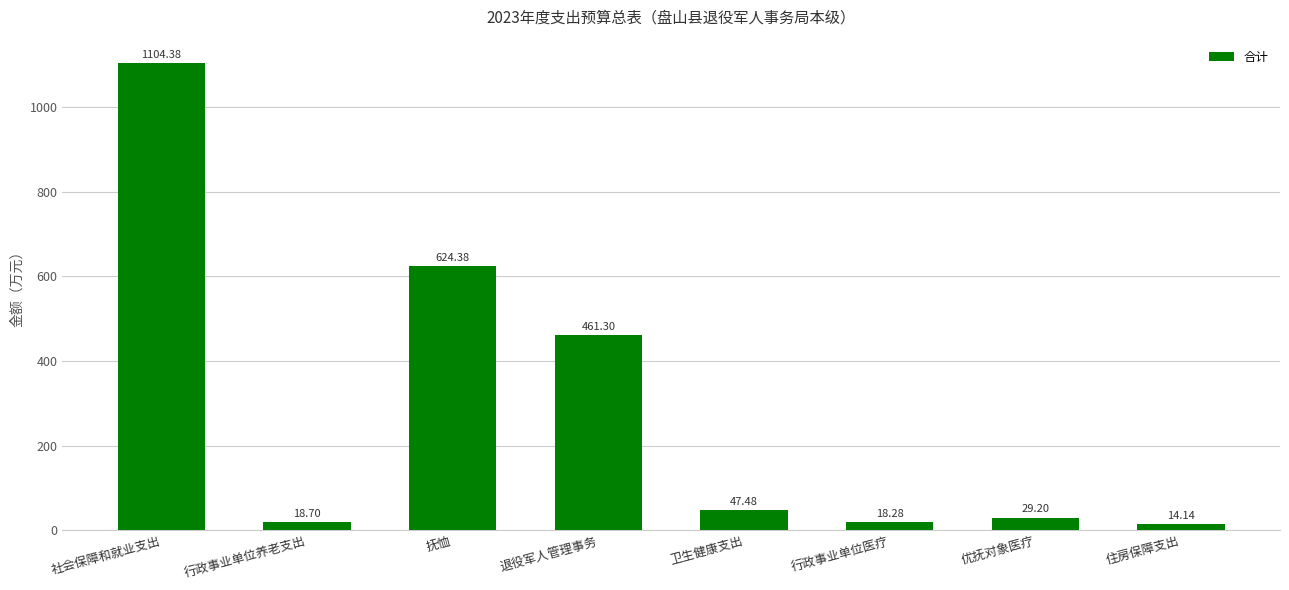

What is the smallest value displayed?

14.1